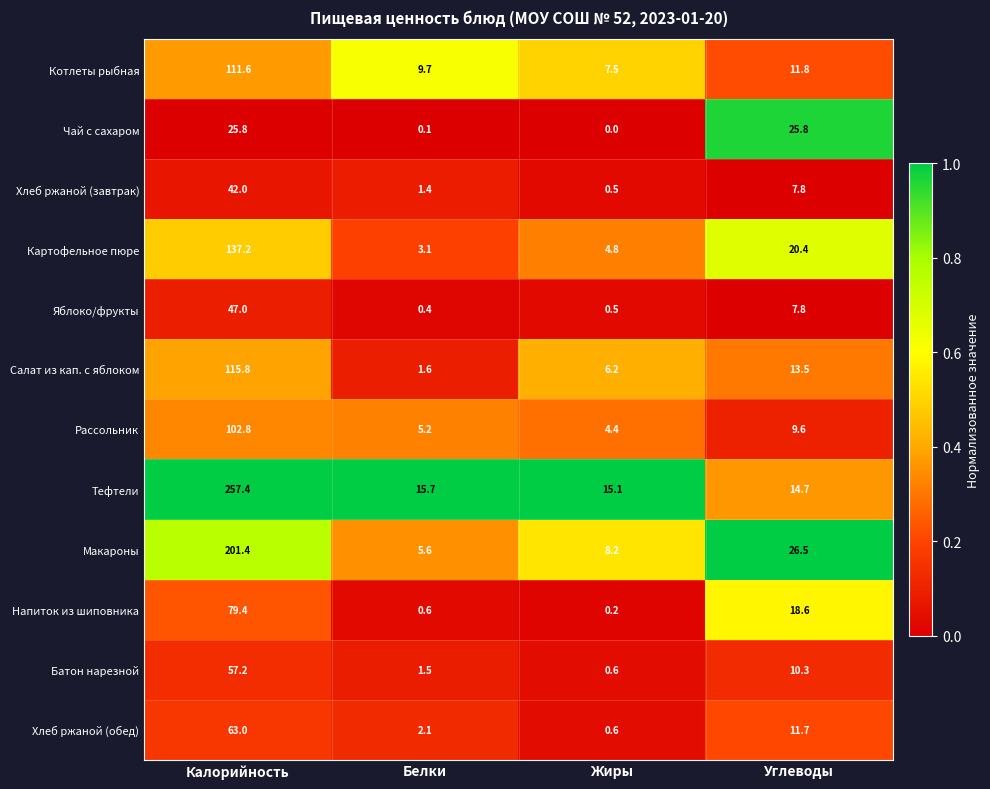

At which label does Тефтели reach its minimum?

Углеводы